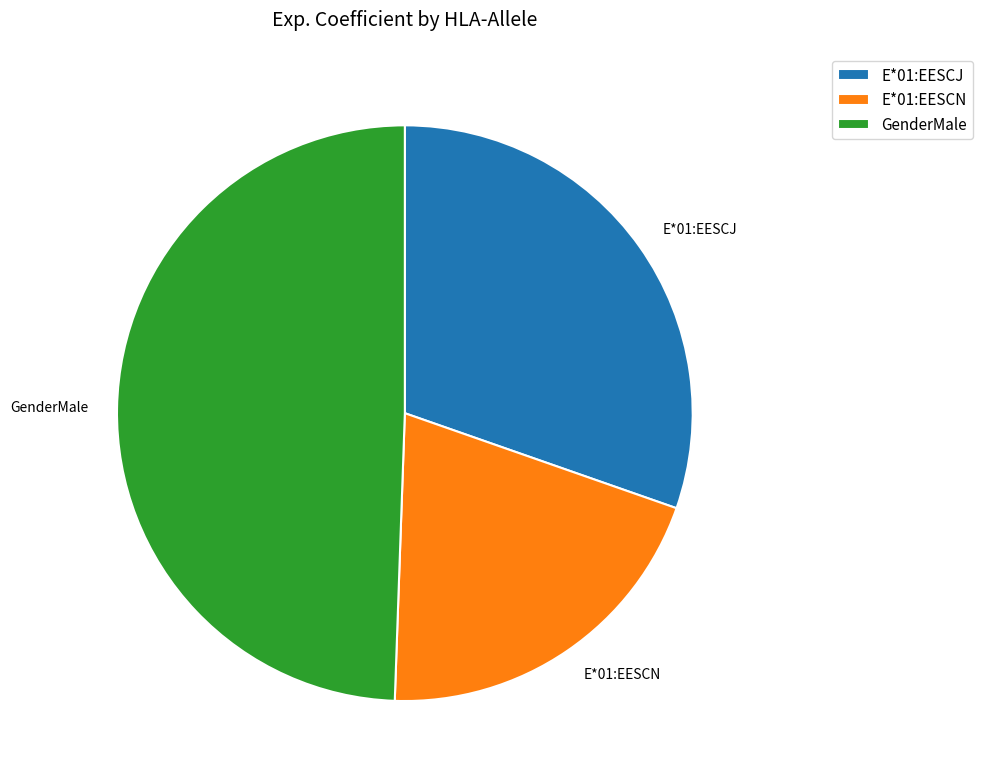

Count the number of slices in the pie.

3